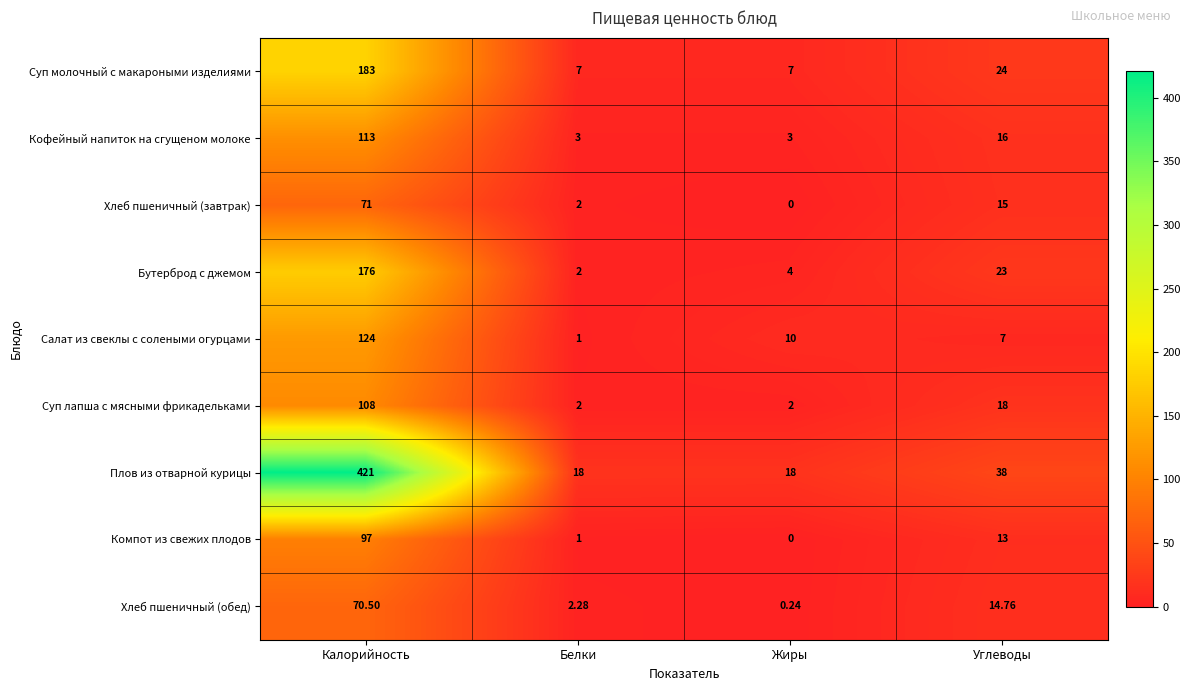

Rank the series at Углеводы from lowest to highest value.

Салат из свеклы с солеными огурцами, Компот из свежих плодов, Хлеб пшеничный (обед), Хлеб пшеничный (завтрак), Кофейный напиток на сгущеном молоке, Суп лапша с мясными фрикадельками, Бутерброд с джемом, Суп молочный с макароными изделиями, Плов из отварной курицы